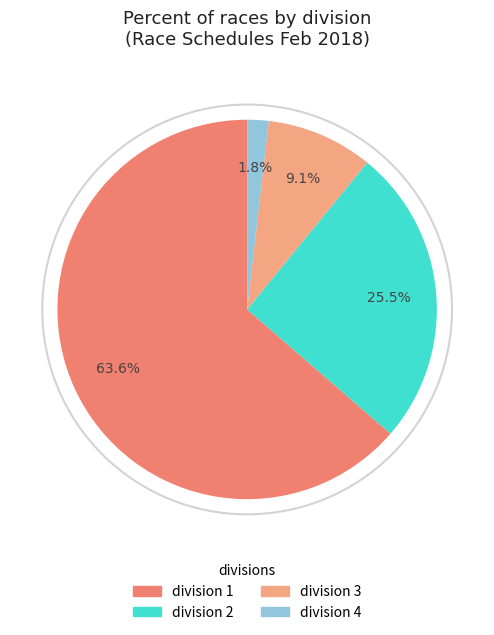

Is there a majority slice in this chart?

Yes